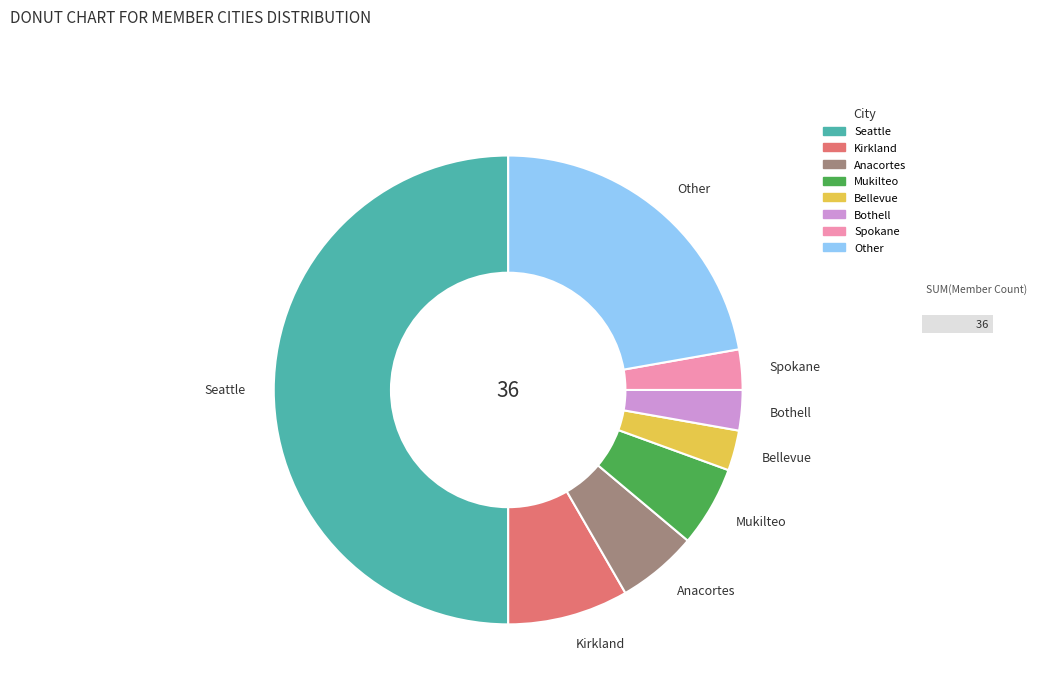

Count the number of slices in the pie.

8